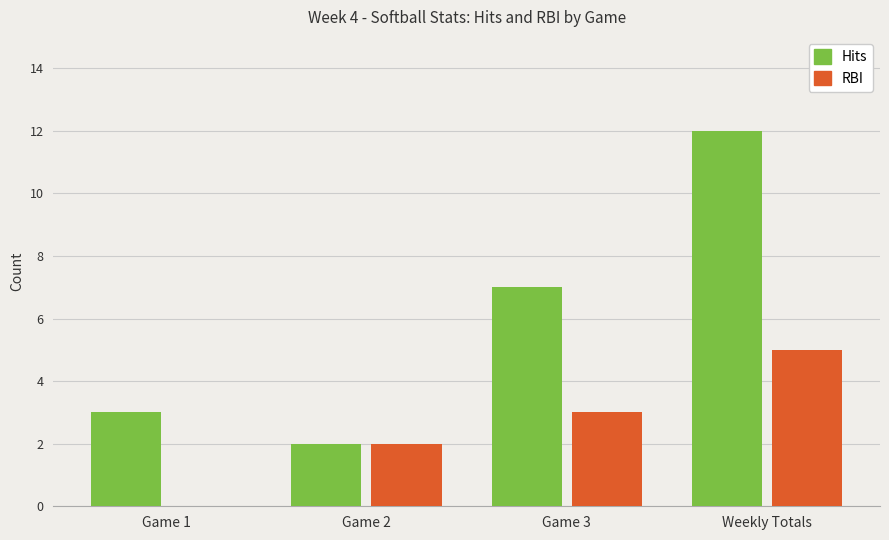

What is the total value across all series at Weekly Totals?

17